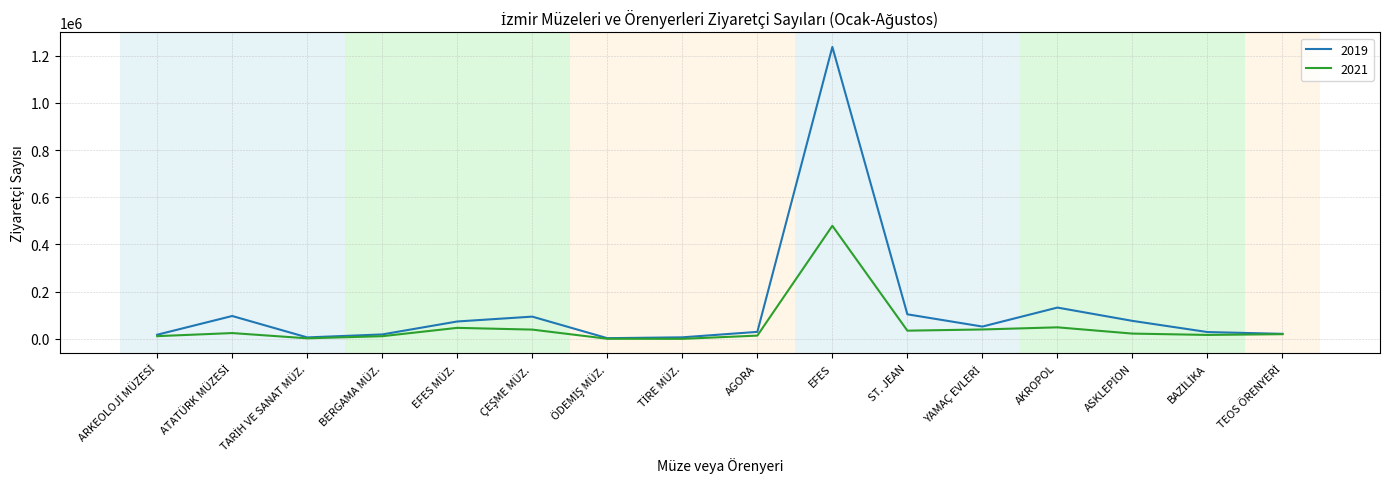

Rank the series by their maximum value, from lowest to highest.

2021, 2019